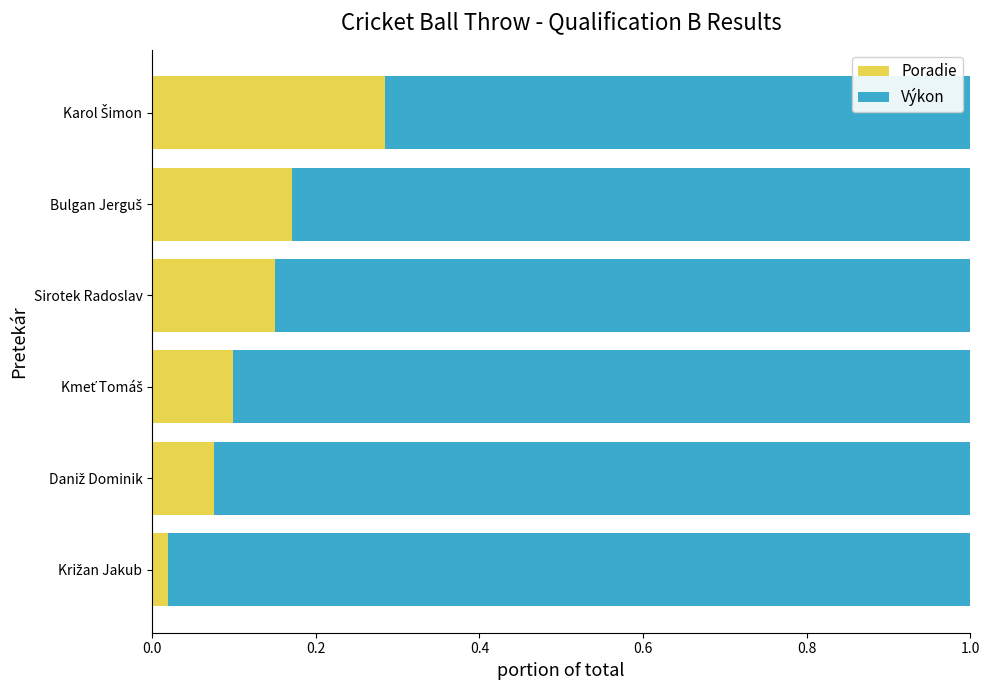

What is the difference between the maximum and minimum values in the Poradie series?

0.3